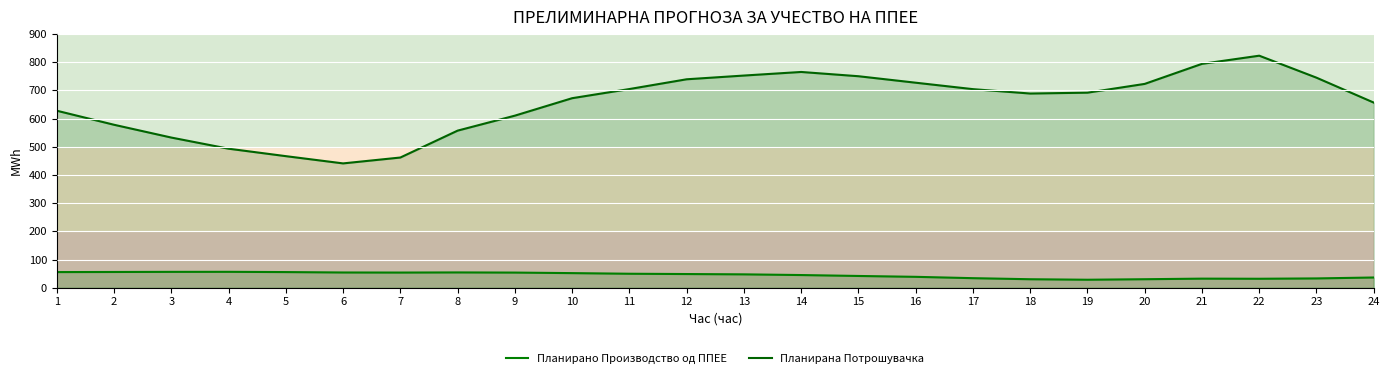

Reading right to left, list all the values displayed in this chart.

Планирано Производство од ППЕЕ: 36.2	33.0	31.8	32.2	30.1	28.3	30.1	33.8	38.6	41.7	44.9	47.4	48.5	49.6	51.8	53.7	54.2	53.8	54.0	55.5	56.4	56.2	55.8	55.5
Планирана Потрошувачка: 656.8	745.2	823.3	794.4	723.2	692.1	689.0	704.6	727.4	750.4	765.5	752.8	739.6	704.9	672.5	610.5	557.4	461.9	441.1	466.8	493.3	532.8	578.2	628.0